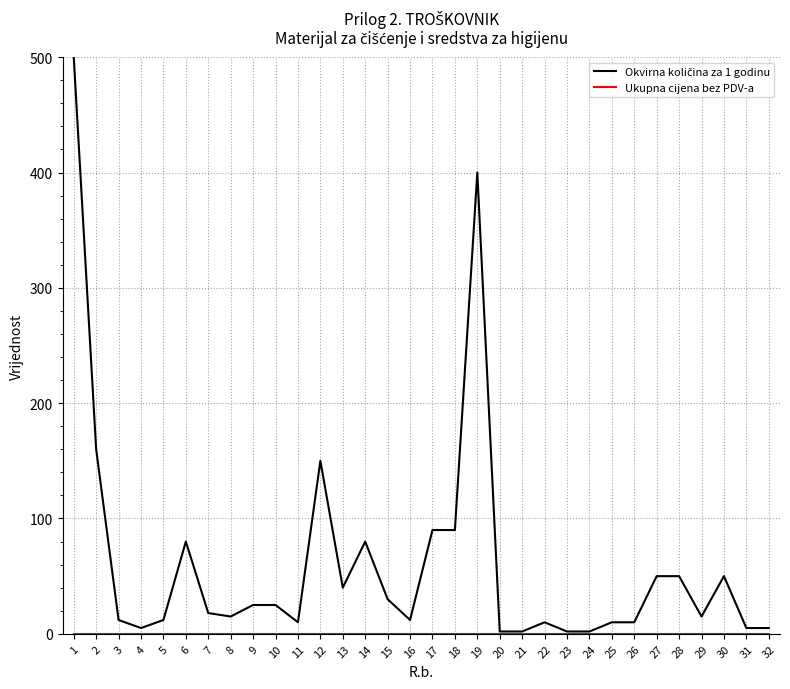

What is the maximum value shown in the chart?

500